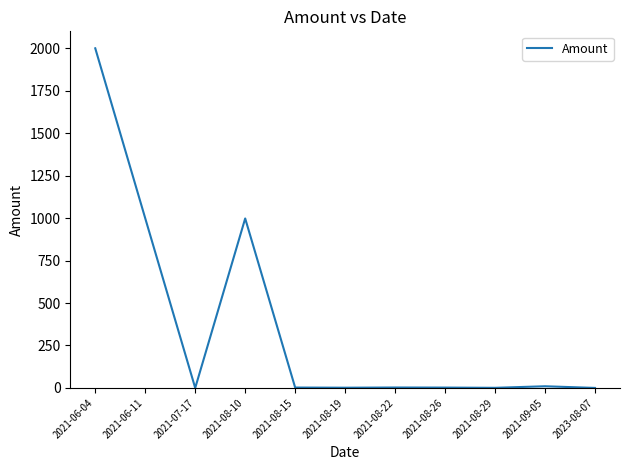

How many values are below 2?

4